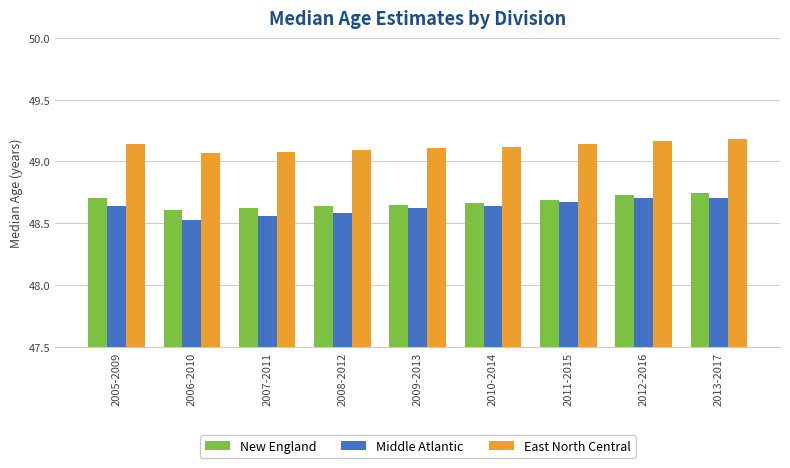

Is the value of East North Central at 2008-2012 greater than the value of Middle Atlantic at 2013-2017?

Yes